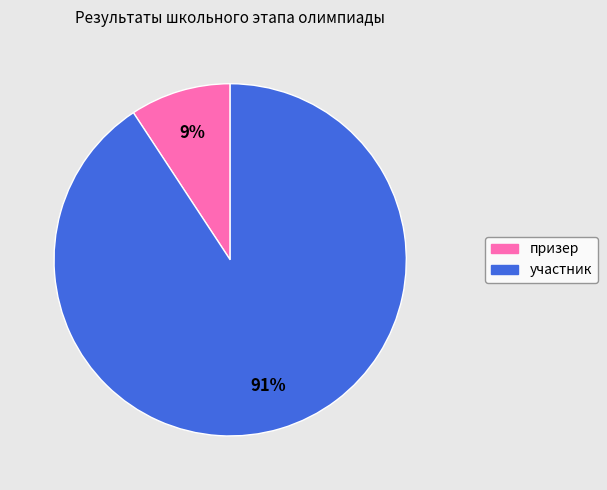

To the nearest percent, what is the average slice percentage?

50%